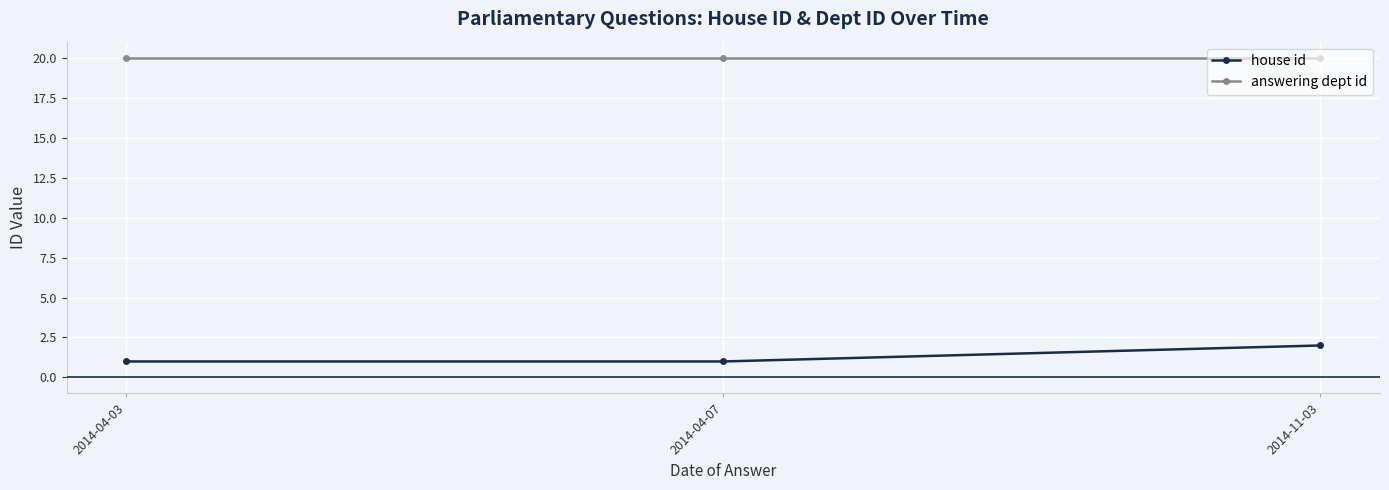

What is the difference between the highest and lowest values at 2014-11-03?

18